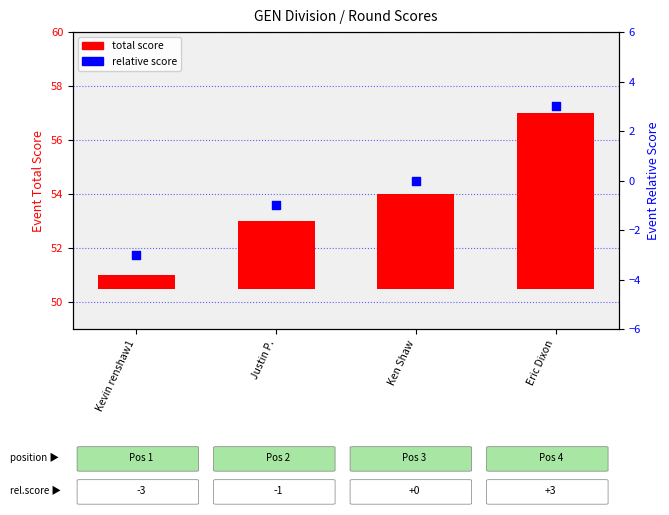

At which category is the sum across all series the highest?

Eric Dixon